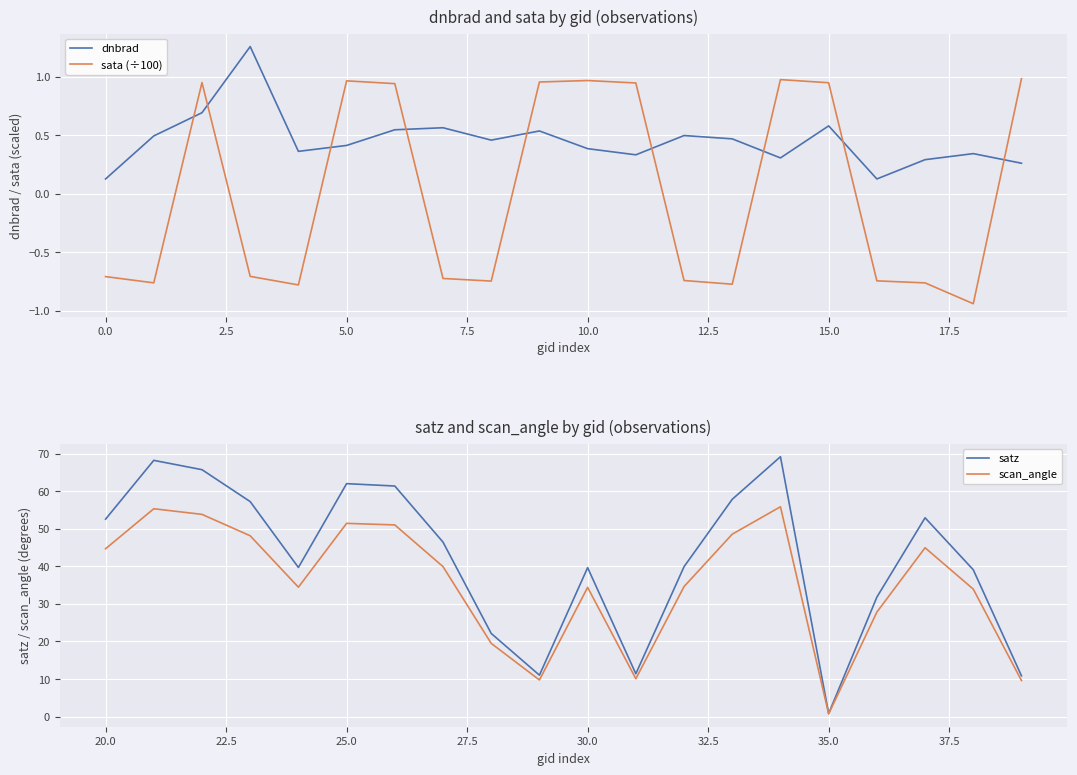

True or false: satz has a value of 62.7 at 15.0.

False